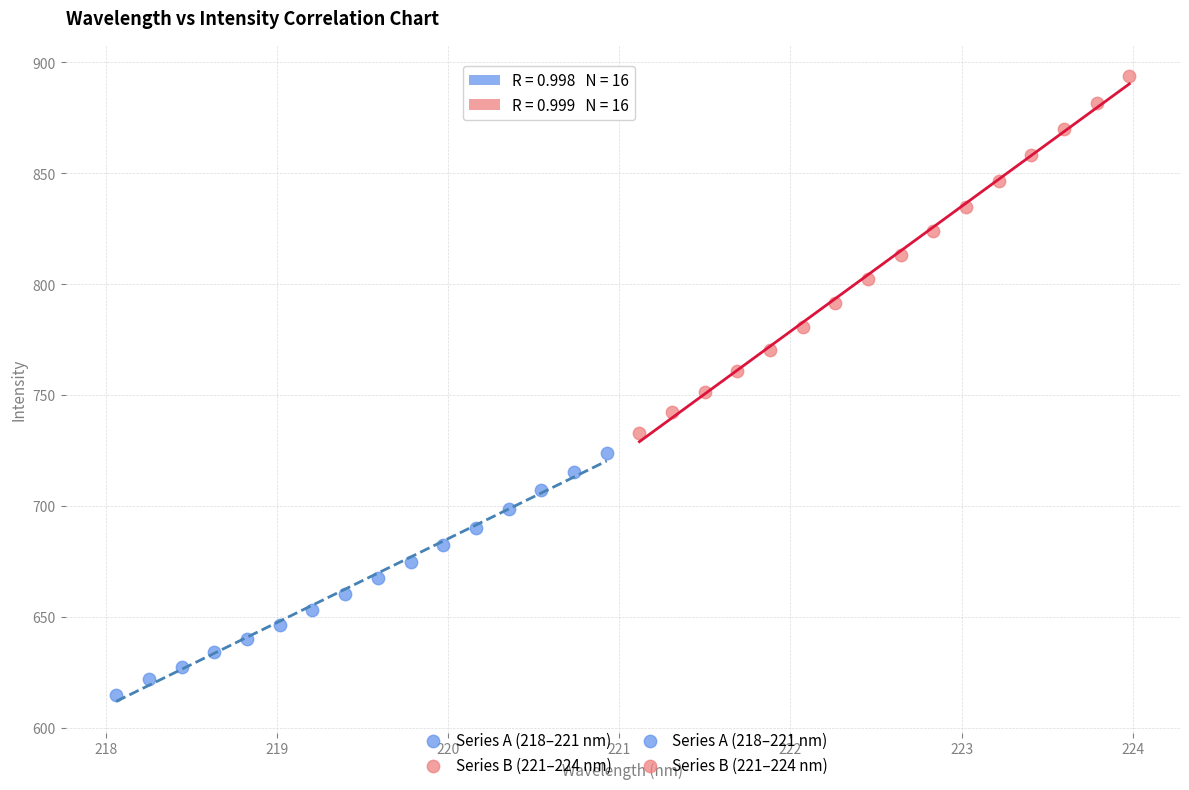

Which series reaches the minimum Y coordinate?

Series A (218–221 nm)